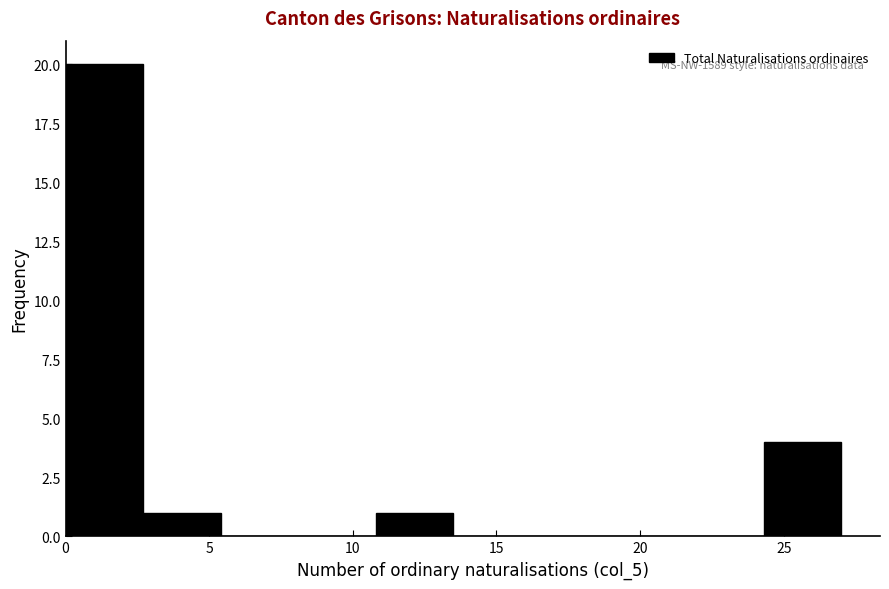

Which range on the x-axis has the tallest bar?

0.0 to 2.7